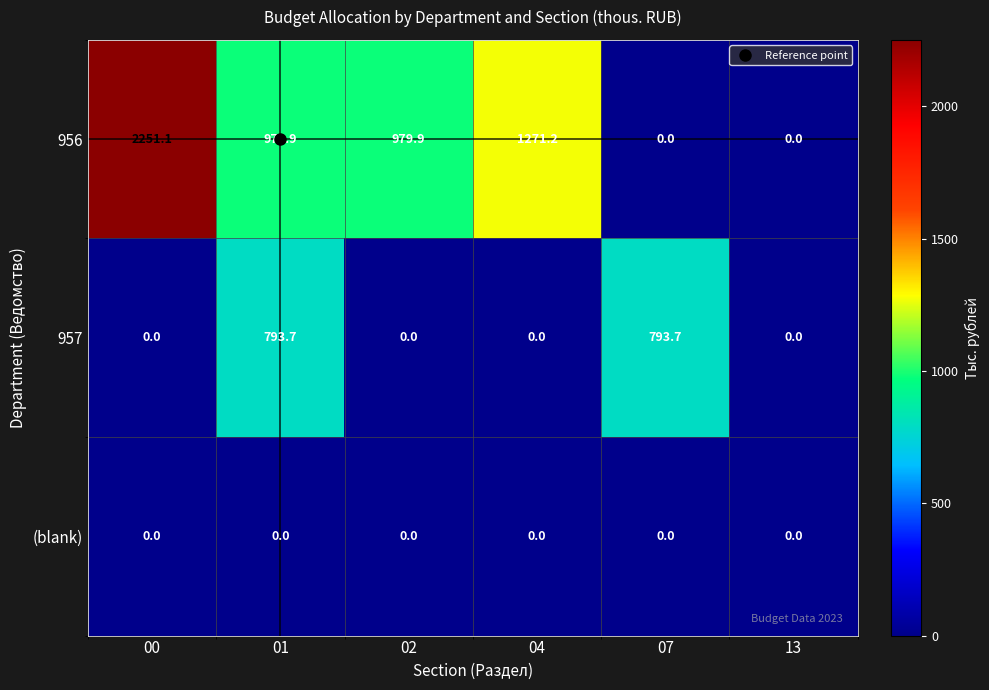

Which series changed the most between 00 and 04?

956